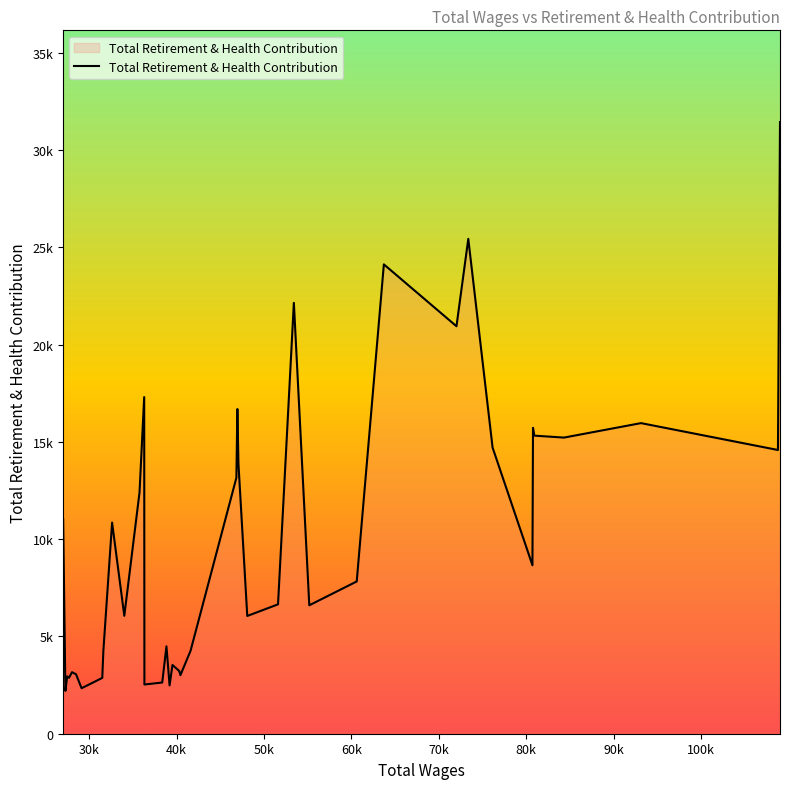

Does the chart display data point markers on the line(s)?

No